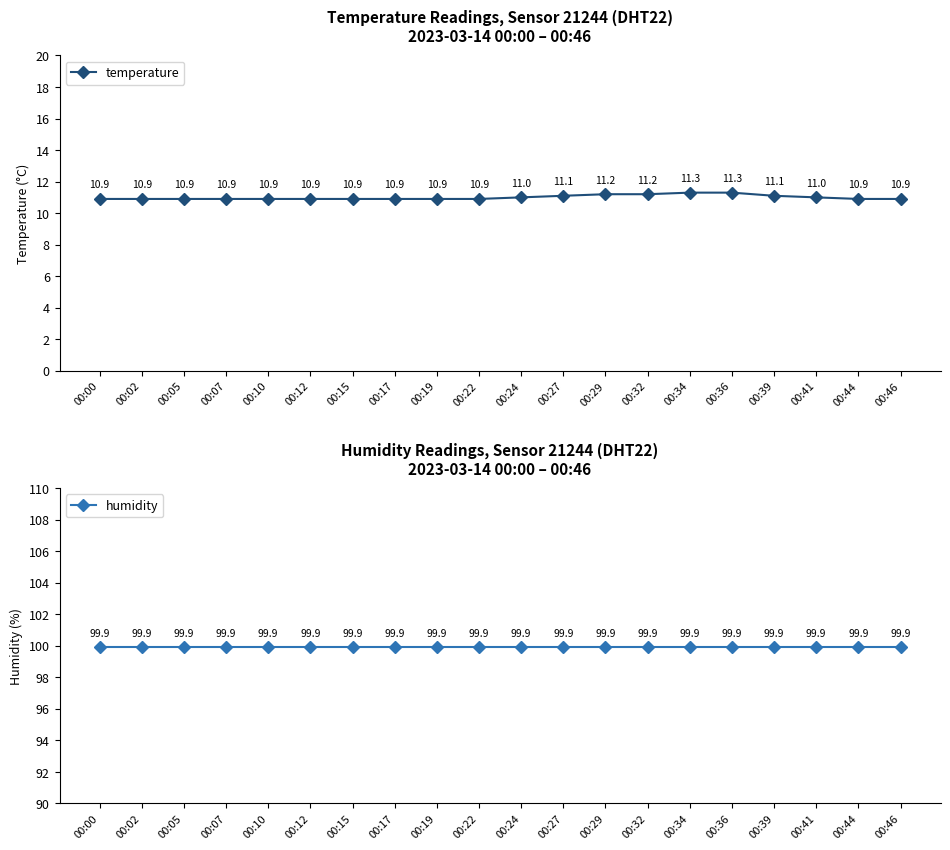

True or false: humidity has more than 2 points higher than both neighbors.

False